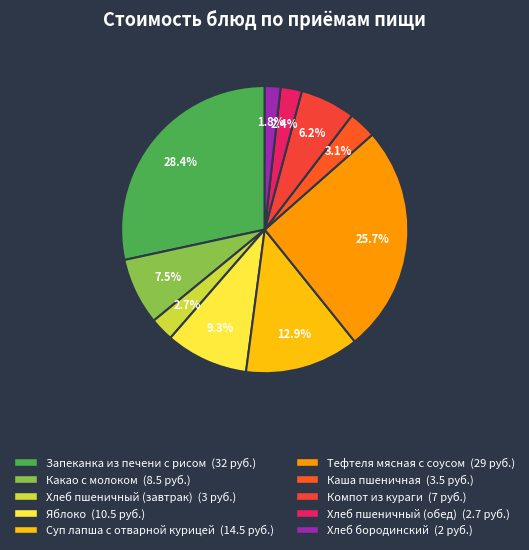

To the nearest percent, what is the combined percentage of Каша пшеничная and Компот из кураги?

9%